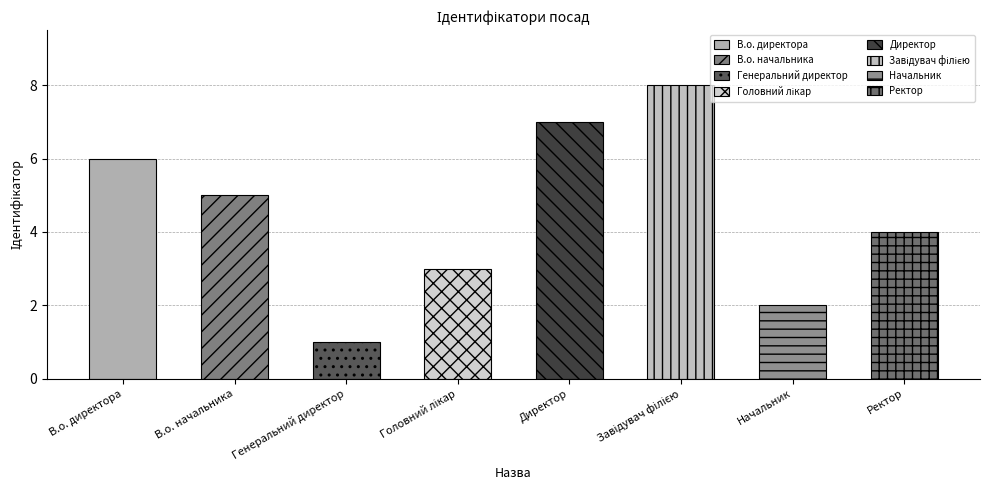

Rank the categories by value from highest to lowest.

Завідувач філією, Директор, В.о. директора, В.о. начальника, Ректор, Головний лікар, Начальник, Генеральний директор